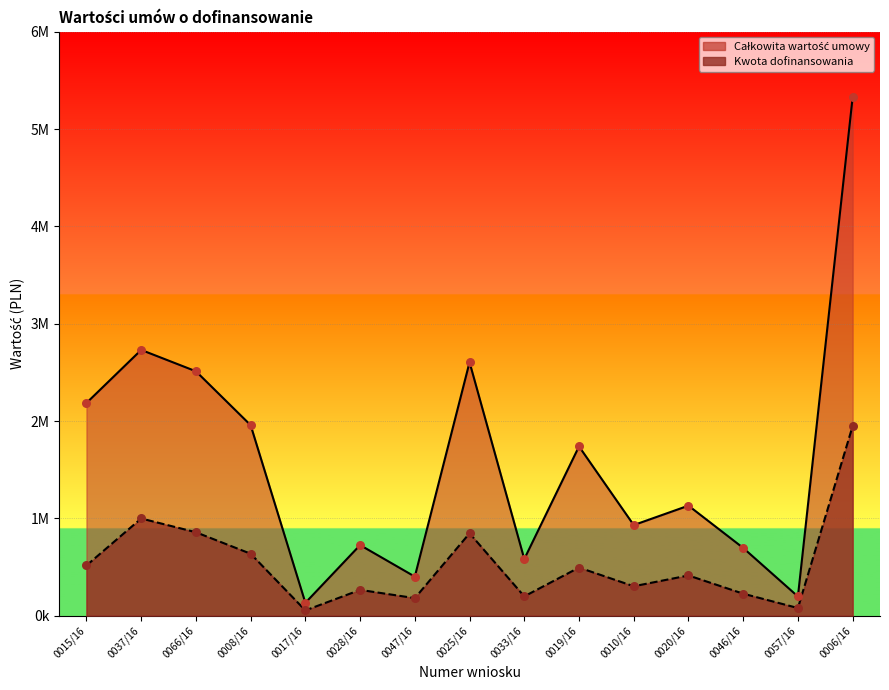

Which series has the widest spread of Y values?

Całkowita wartość umowy